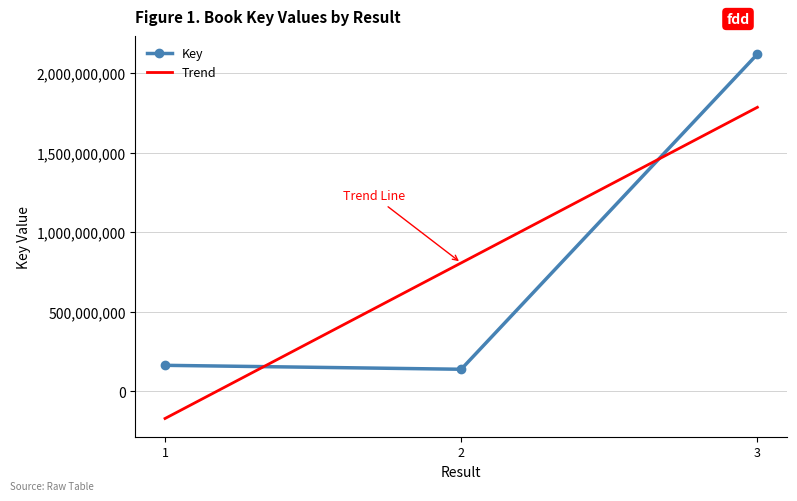

Is it true that the value at 2 is 137873723?

True